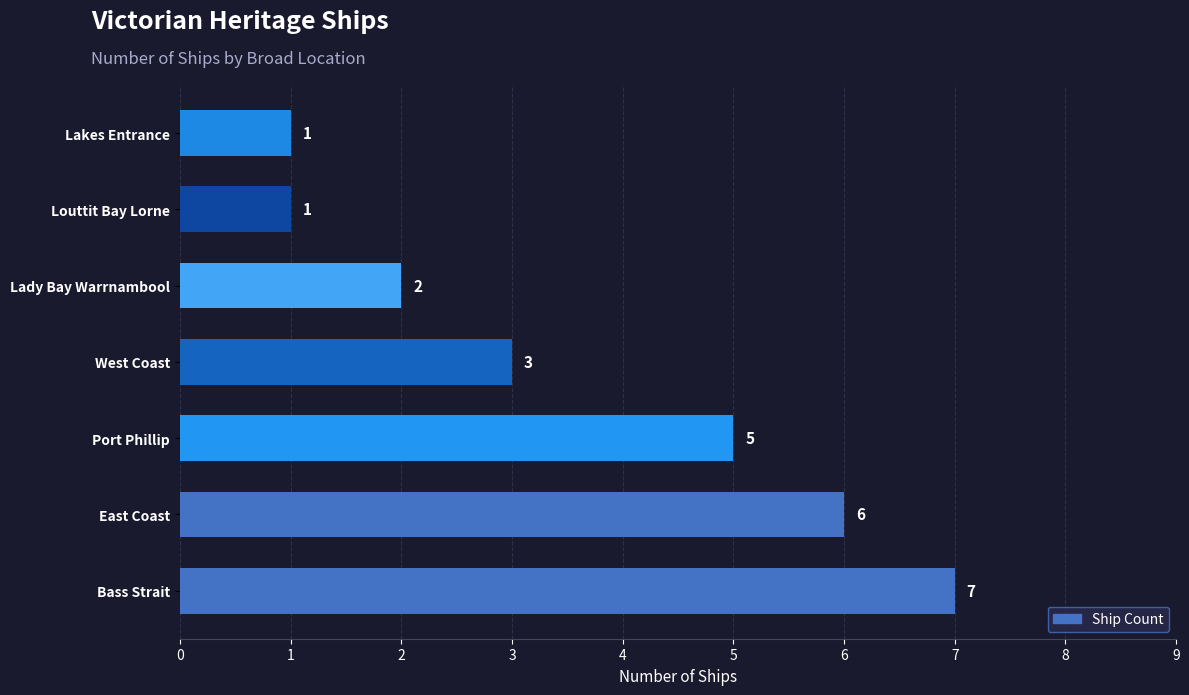

The chart shows a value of 3 at Port Phillip. True or false?

False